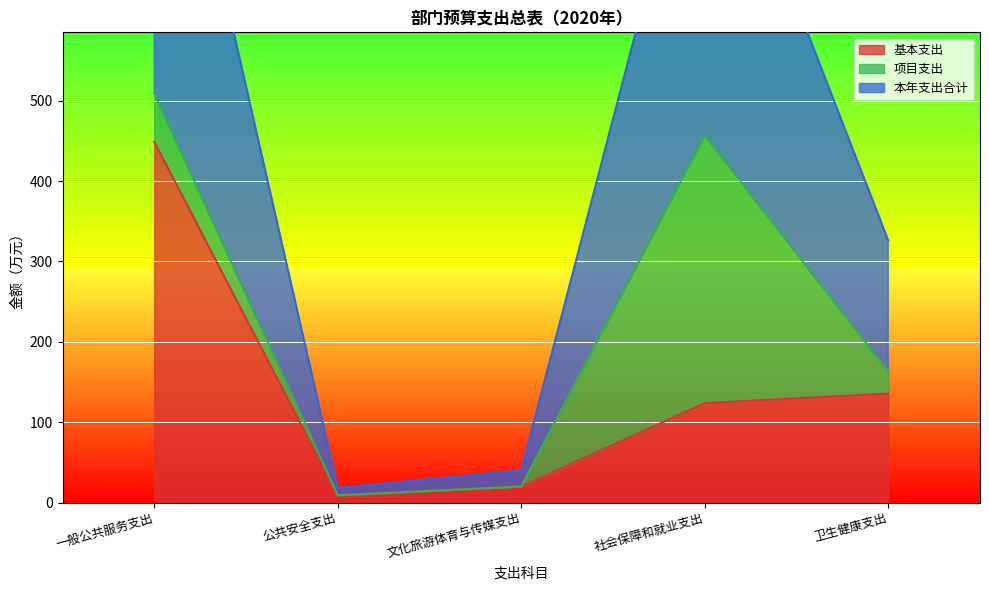

How many data points does each series have?

5